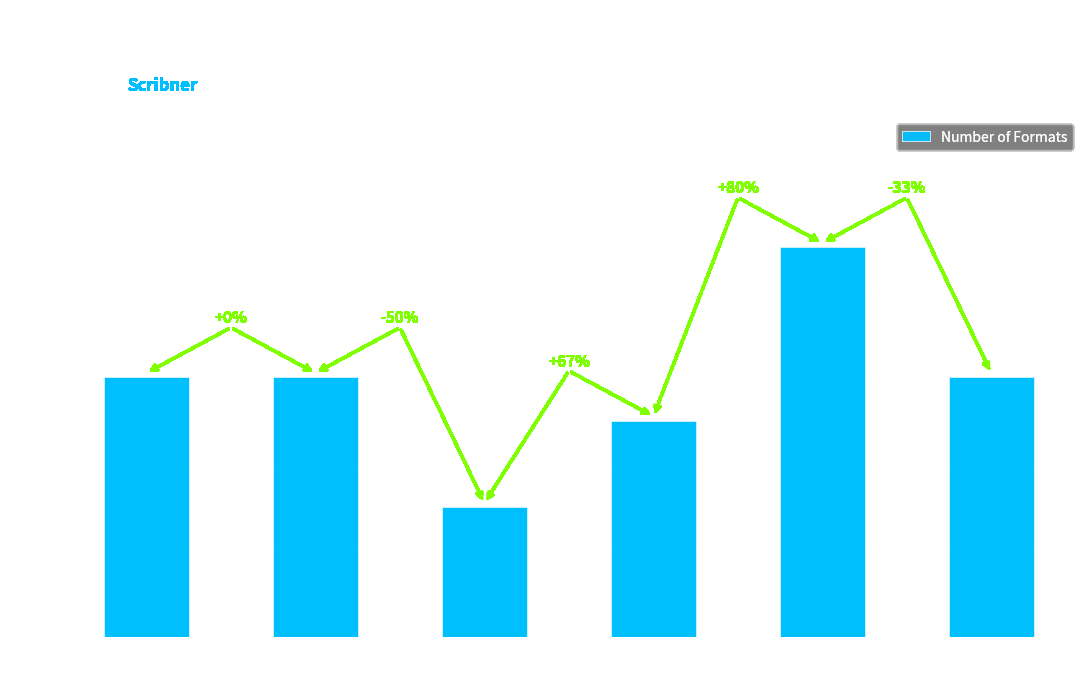

What is the approximate value at 1922?

3